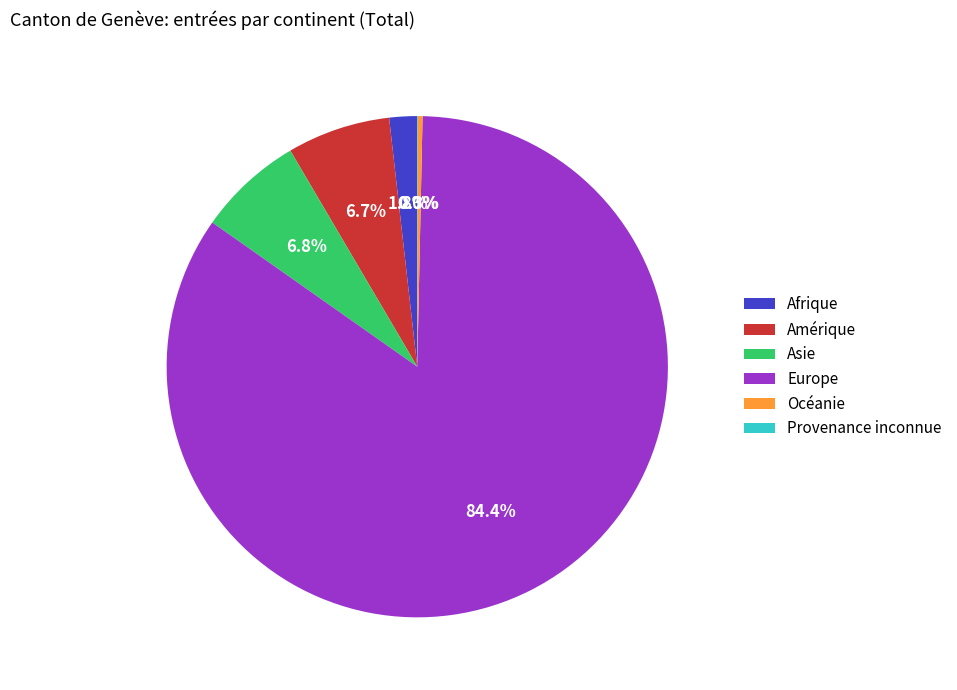

How much of the chart is everything except Océanie?

99.7%